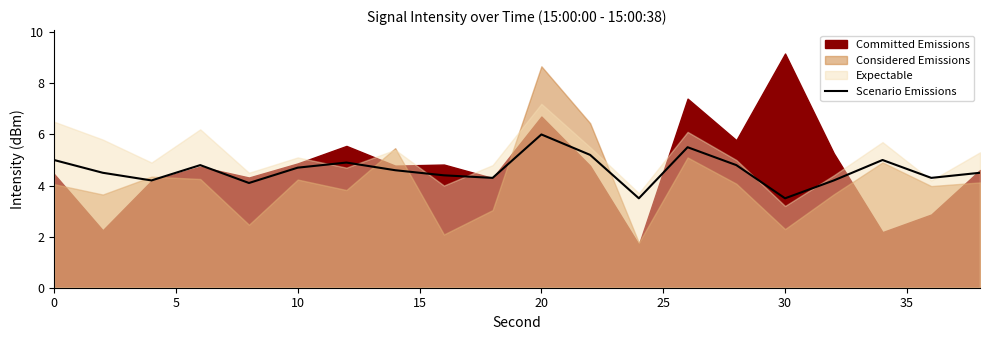

True or false: the data has more than 2 interior local peaks.

True